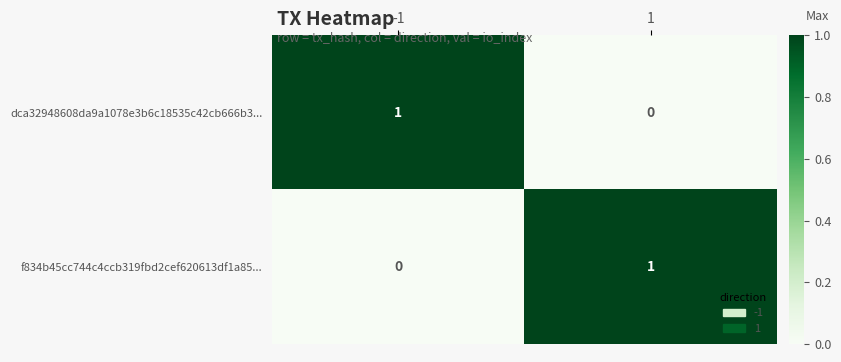

Is it true that f834b45cc744c4ccb319fbd2cef620613df1a85... equals 1 at 1?

True